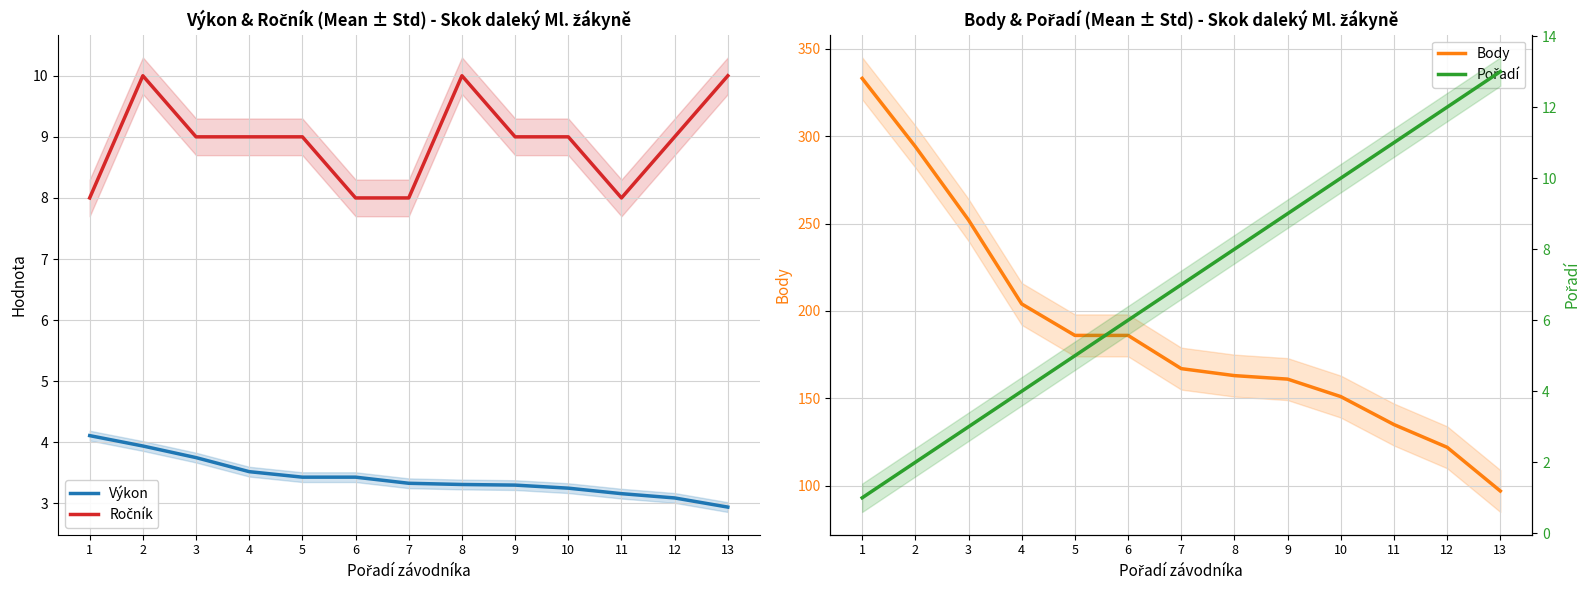

How many categories are shown in the chart?

13